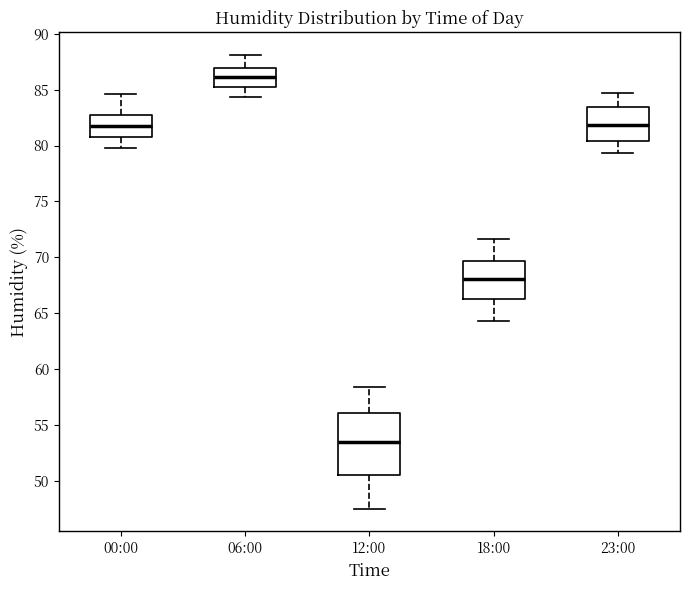

Which box has the lowest median line?

12:00